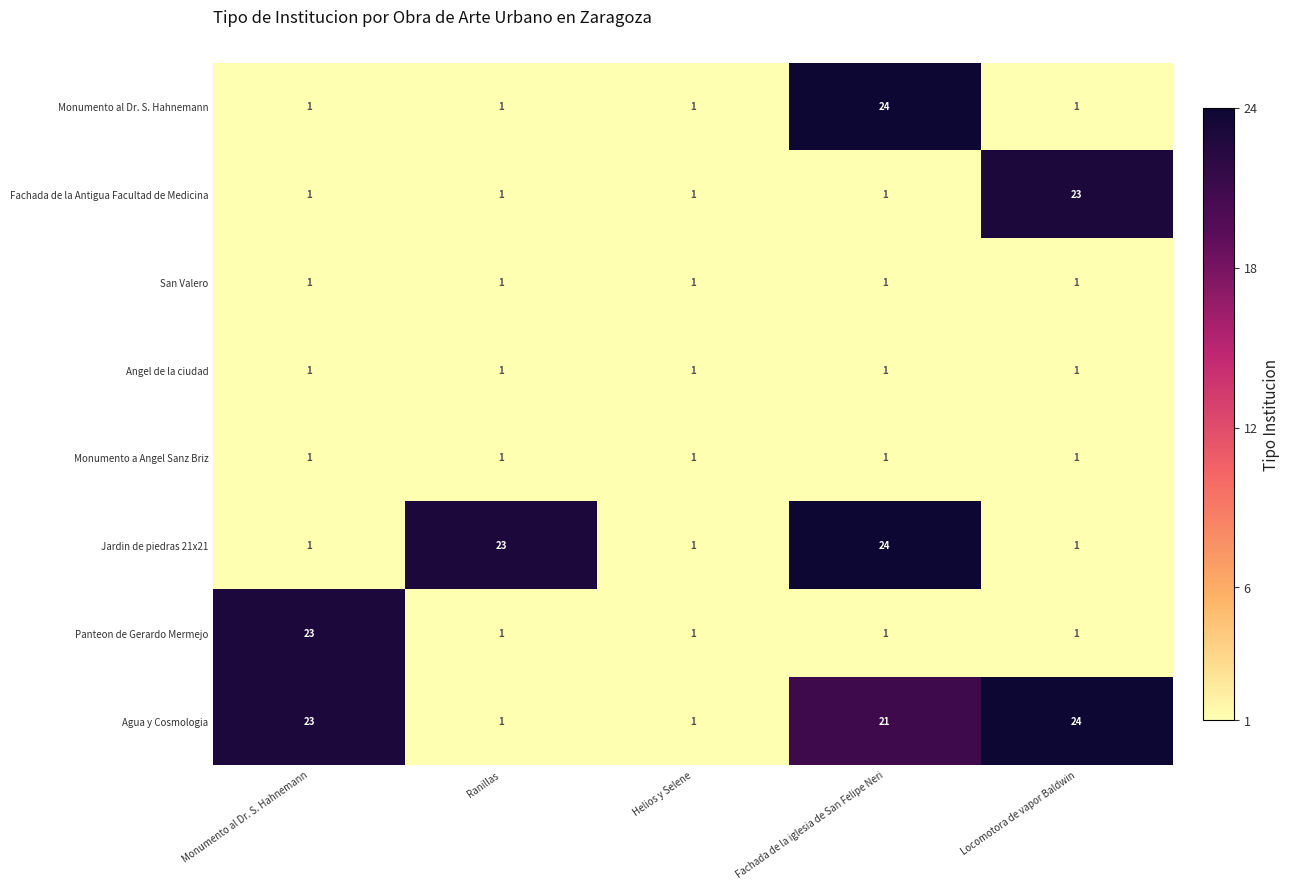

Count the number of categories in the chart.

5